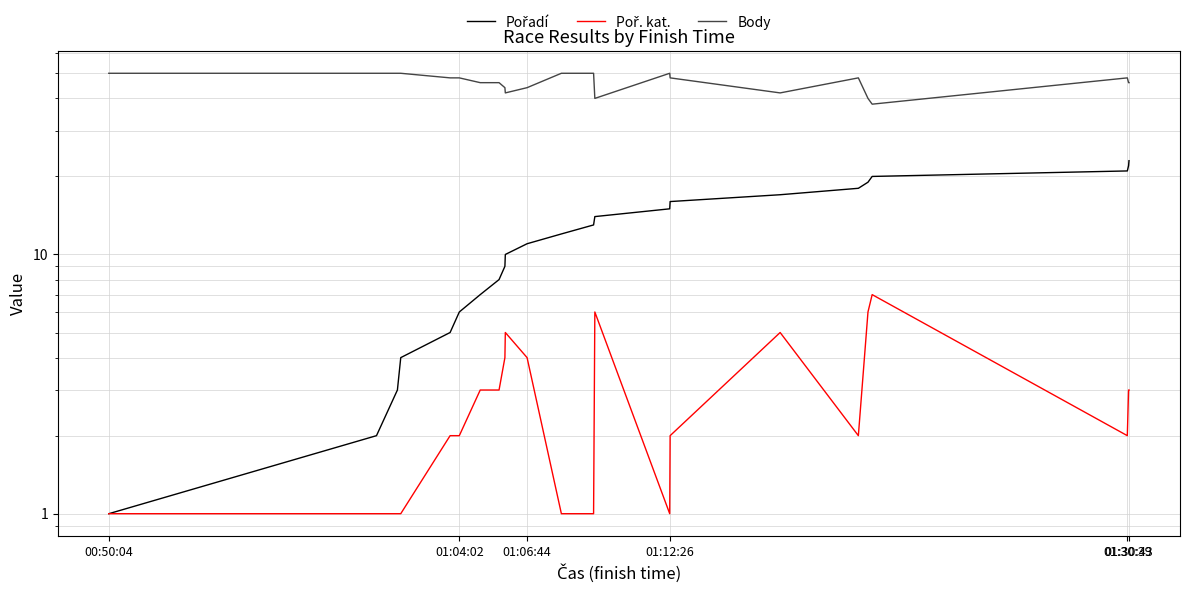

Reading right to left, what are all the values shown in this chart?

Pořadí: 23	22	21	20	19	18	17	16	15	14	13	12	11	10	9	8	7	6	5	4	3	2	1
Poř. kat.: 3	3	2	7	6	2	5	2	1	6	1	1	4	5	4	3	3	2	2	1	1	1	1
Body: 46	46	48	38	40	48	42	48	50	40	50	50	44	42	44	46	46	48	48	50	50	50	50